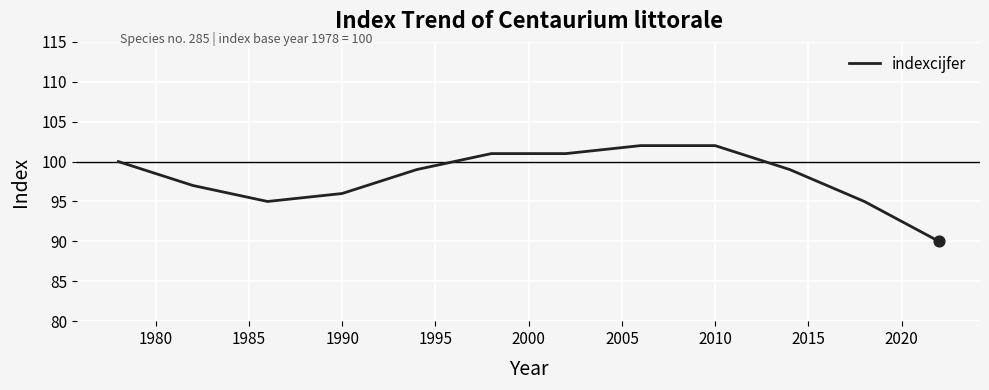

What is the greatest value displayed?

102